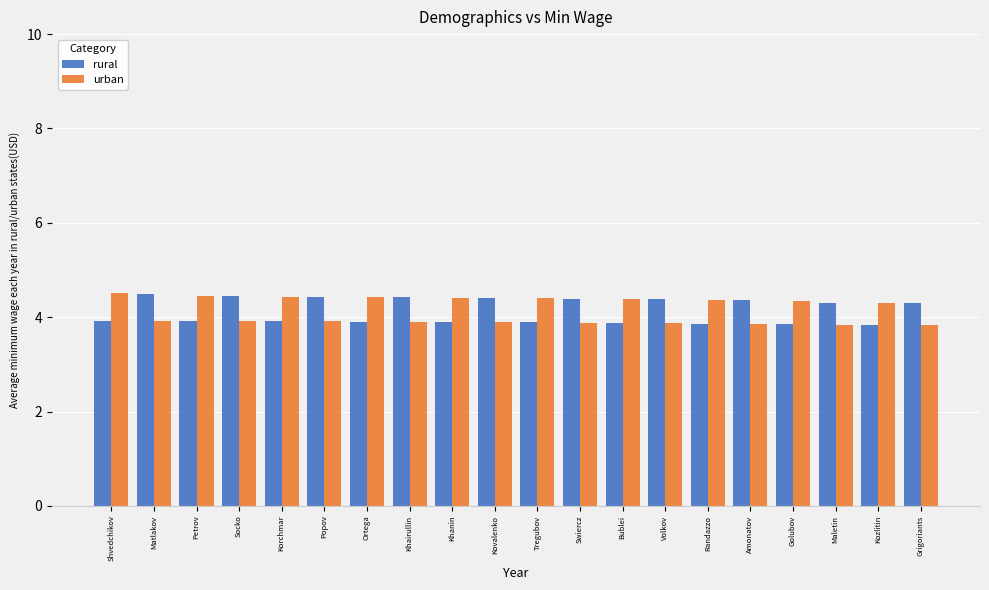

What value does the rural series have at Bublei?

3.9